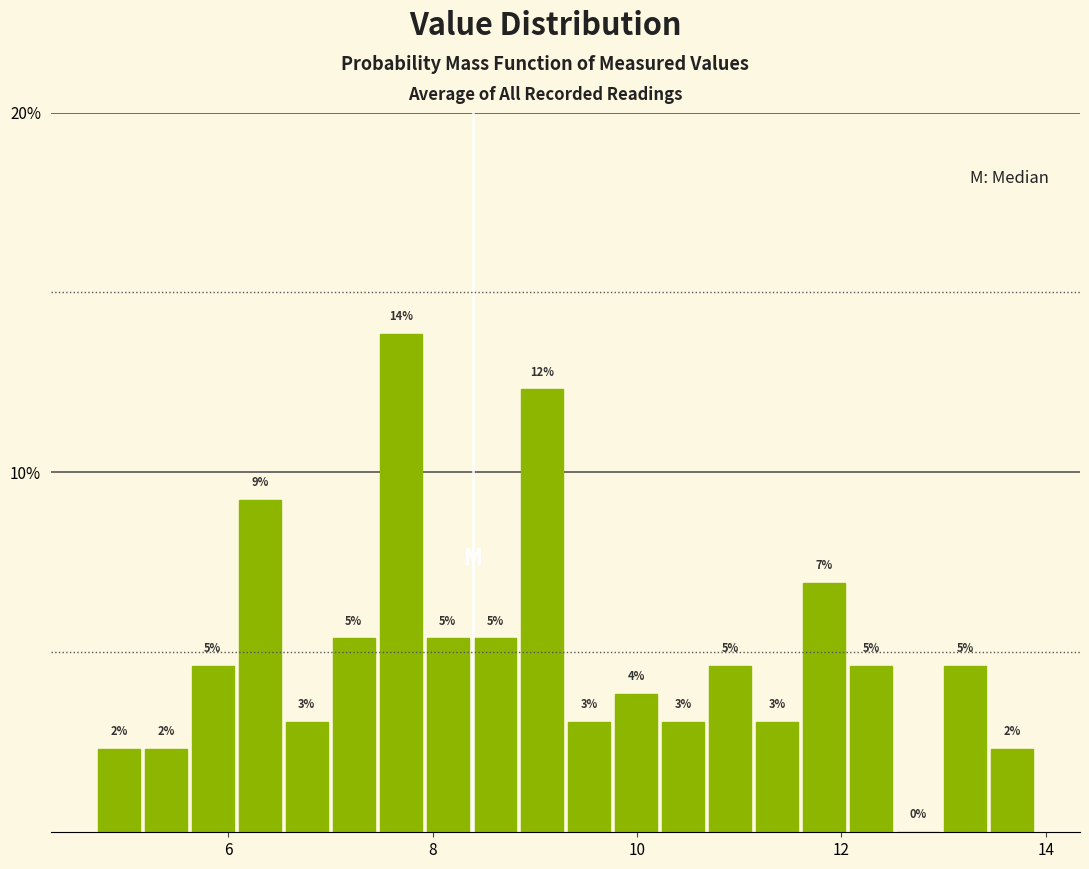

Read against the x-axis, roughly where is the centre of the tallest bar?

7.6